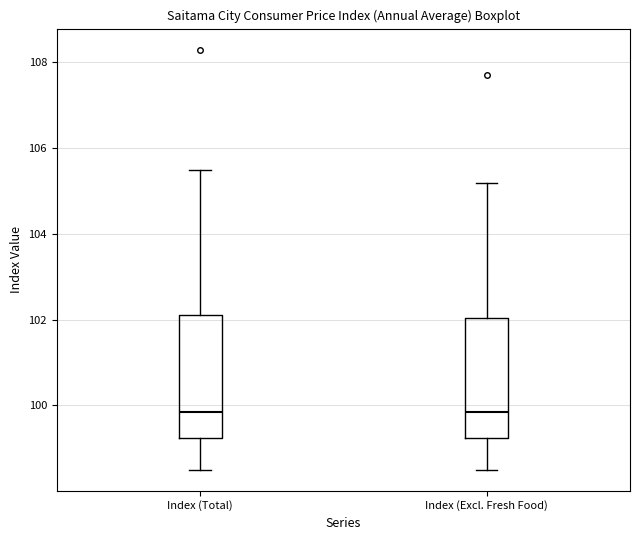

Where does the median line of the box for Index (Excl. Fresh Food) sit on the y-axis? The values are not printed on the chart, so give them approximately, as read against the axis.

99.8